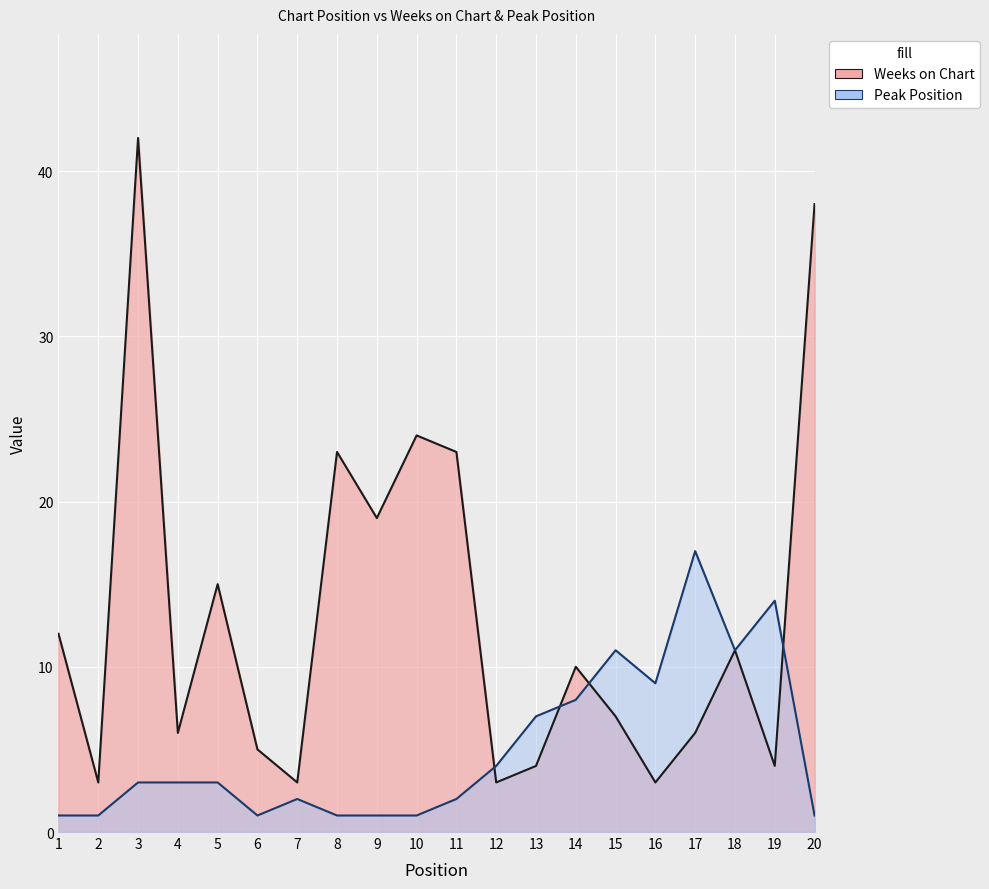

The Weeks on Chart series shows 7 at 6. True or false?

False